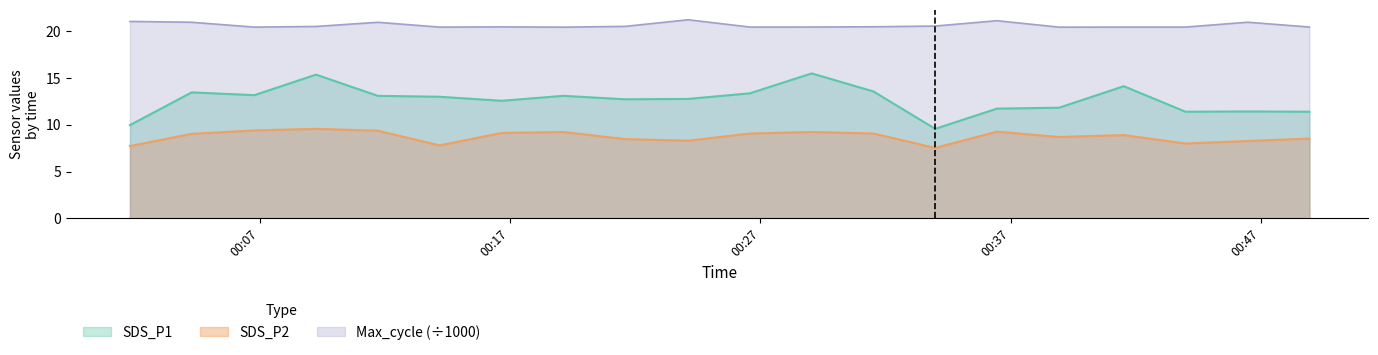

True or false: SDS_P2 and Max_cycle cross at least once.

False